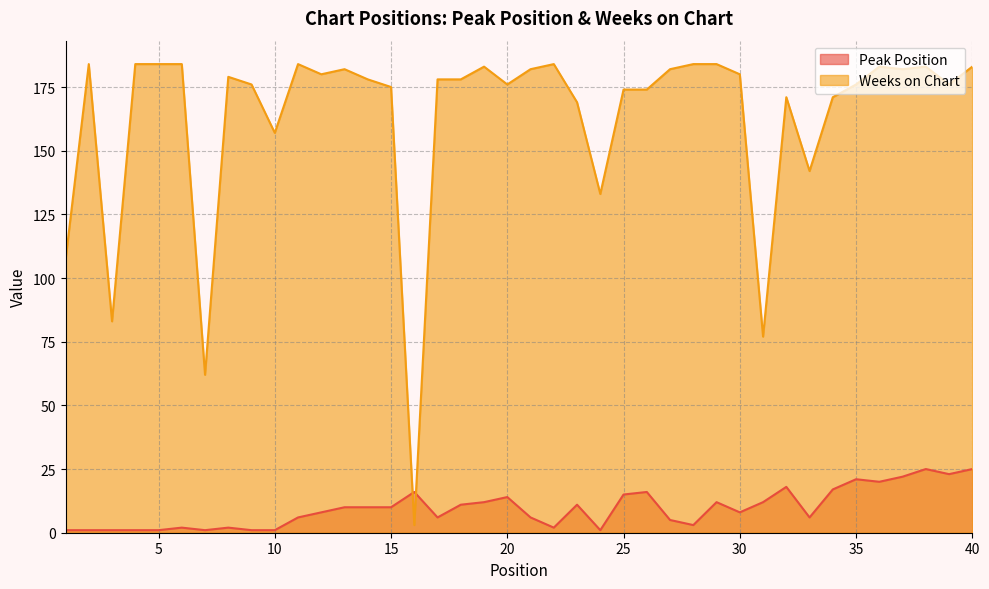

Reading right to left, transcribe all the data shown in this chart.

Peak Position: 40=25	39=23	38=25	37=22	36=20	35=21	34=17	33=6	32=18	31=12	30=8	29=12	28=3	27=5	26=16	25=15	24=1	23=11	22=2	21=6	20=14	19=12	18=11	17=6	16=16	15=10	14=10	13=10	12=8	11=6	10=1	9=1	8=2	7=1	6=2	5=1	4=1	3=1	2=1	1=1
Weeks on Chart: 40=183	39=176	38=183	37=182	36=183	35=176	34=171	33=142	32=171	31=77	30=180	29=184	28=184	27=182	26=174	25=174	24=133	23=169	22=184	21=182	20=176	19=183	18=178	17=178	16=3	15=175	14=178	13=182	12=180	11=184	10=157	9=176	8=179	7=62	6=184	5=184	4=184	3=83	2=184	1=107